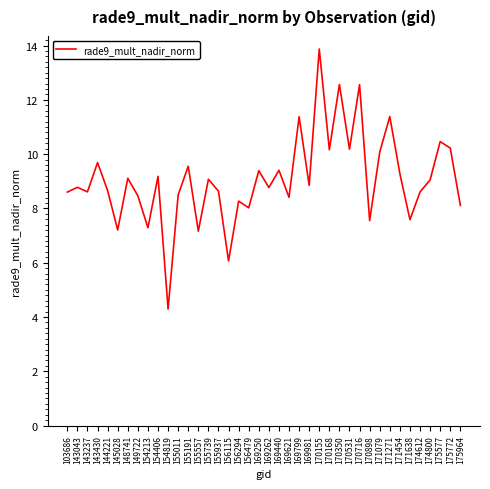

What is the difference between the values at 156479 and 149722?

0.4